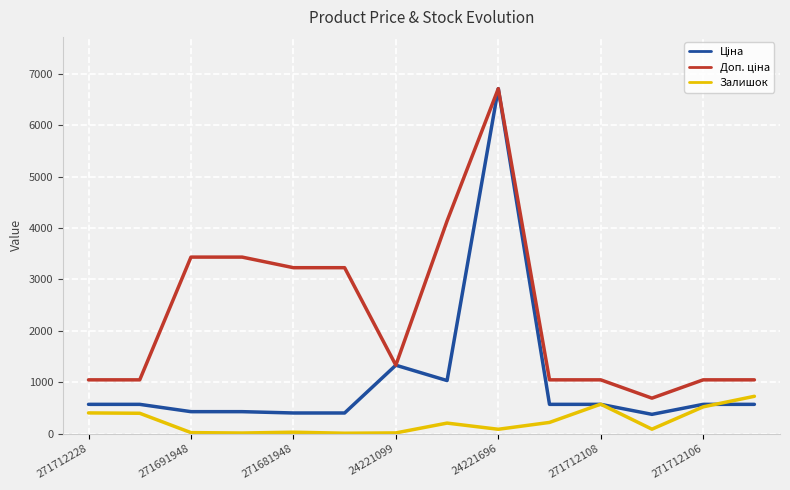

Which category has the highest value across all series?

24221696